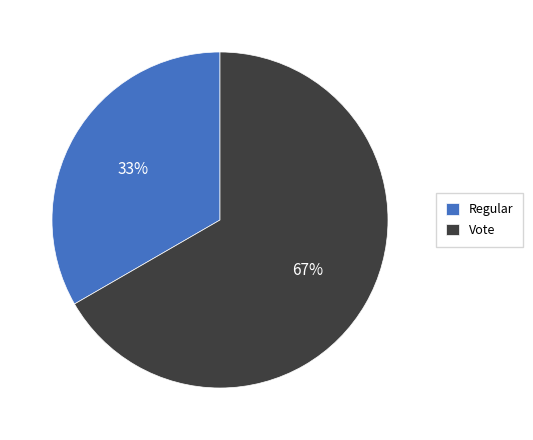

The Regular slice represents 33% of the pie. True or false?

True